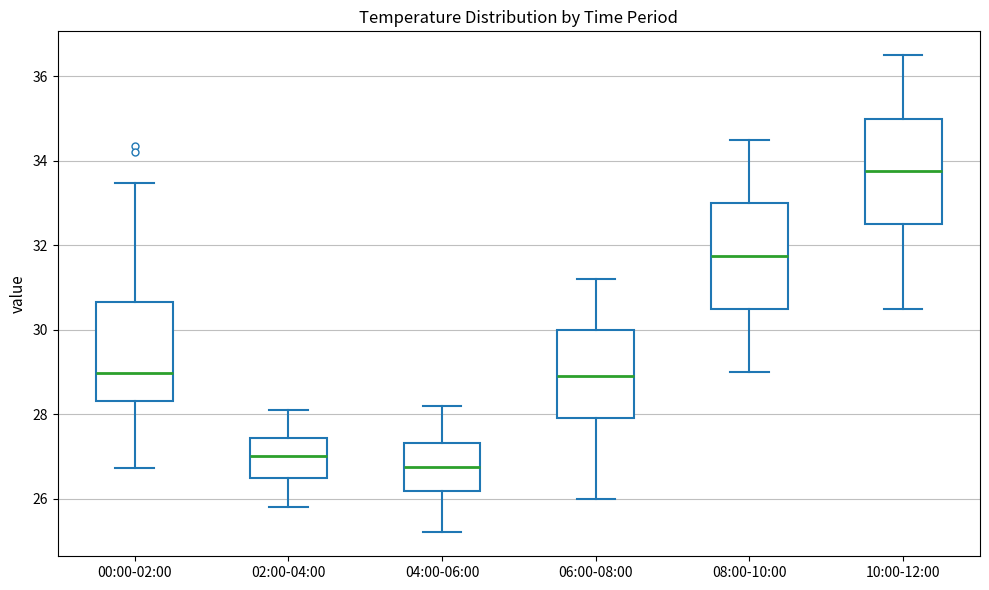

Reading left to right, transcribe this box plot: for each box, give where its median line is, the range the box spans, and where its two whiskers end, as read against the y-axis. The values are not printed on the chart, so give them approximately, as read against the axis.

00:00-02:00: median 29.0, box 28.4 to 30.6, whiskers 26.8 to 33.4
02:00-04:00: median 27.0, box 26.6 to 27.4, whiskers 25.8 to 28.2
04:00-06:00: median 26.8, box 26.2 to 27.4, whiskers 25.2 to 28.2
06:00-08:00: median 29.0, box 28.0 to 30.0, whiskers 26.0 to 31.2
08:00-10:00: median 31.8, box 30.6 to 33.0, whiskers 29.0 to 34.6
10:00-12:00: median 33.8, box 32.6 to 35.0, whiskers 30.6 to 36.6